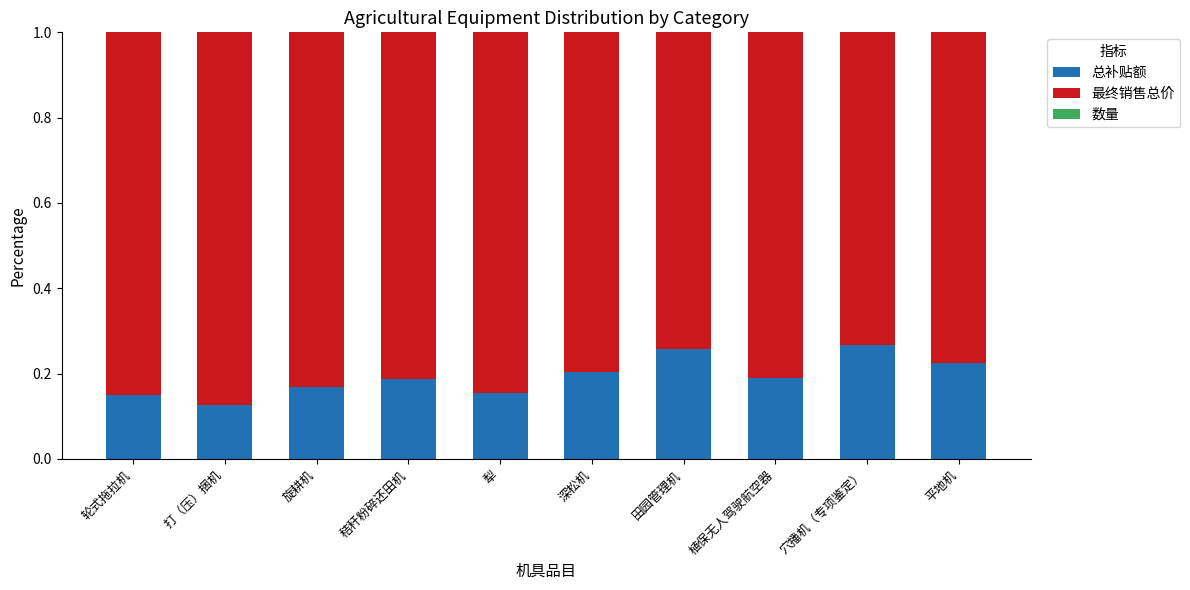

Is it true that 总补贴额 equals 0.2 at 犁?

True